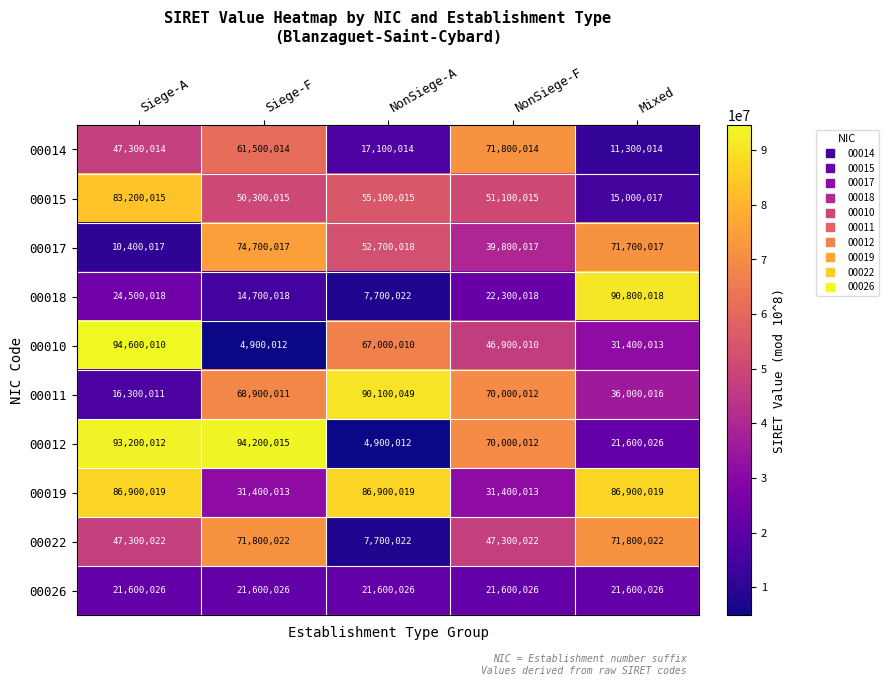

The 00018 series shows 90800018 at Mixed. True or false?

True